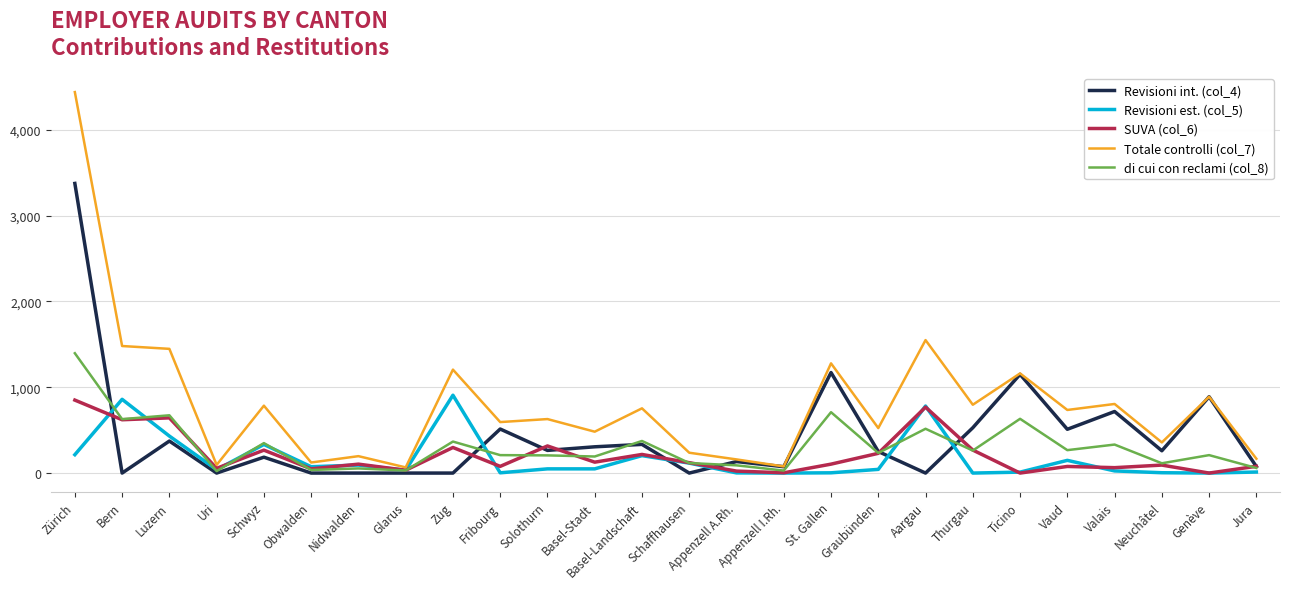

The value of SUVA (col_6) at Ticino is -360. True or false?

False